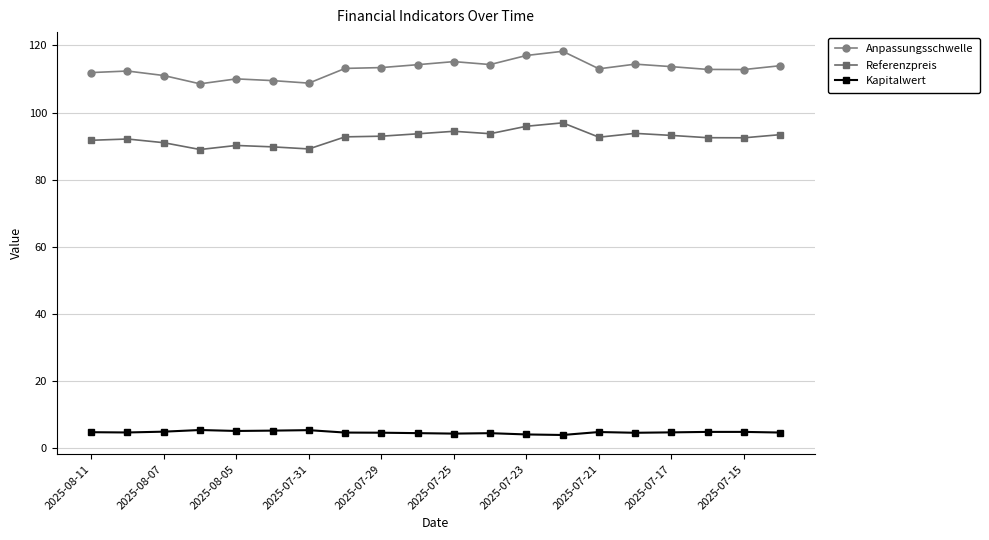

Rank the series by their average value, from lowest to highest.

Kapitalwert, Referenzpreis, Anpassungsschwelle